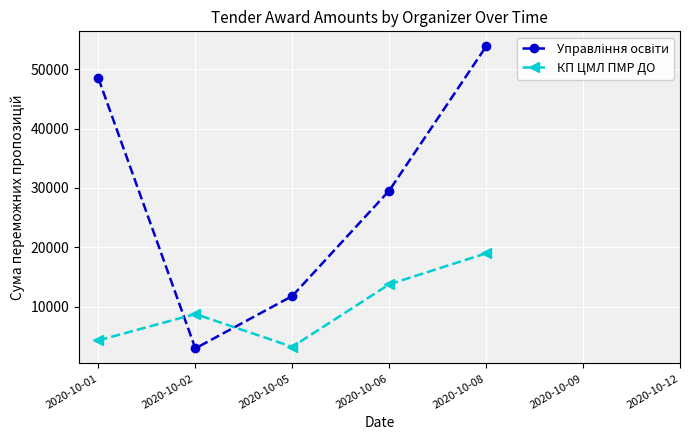

Does the chart have visible grid lines?

Yes